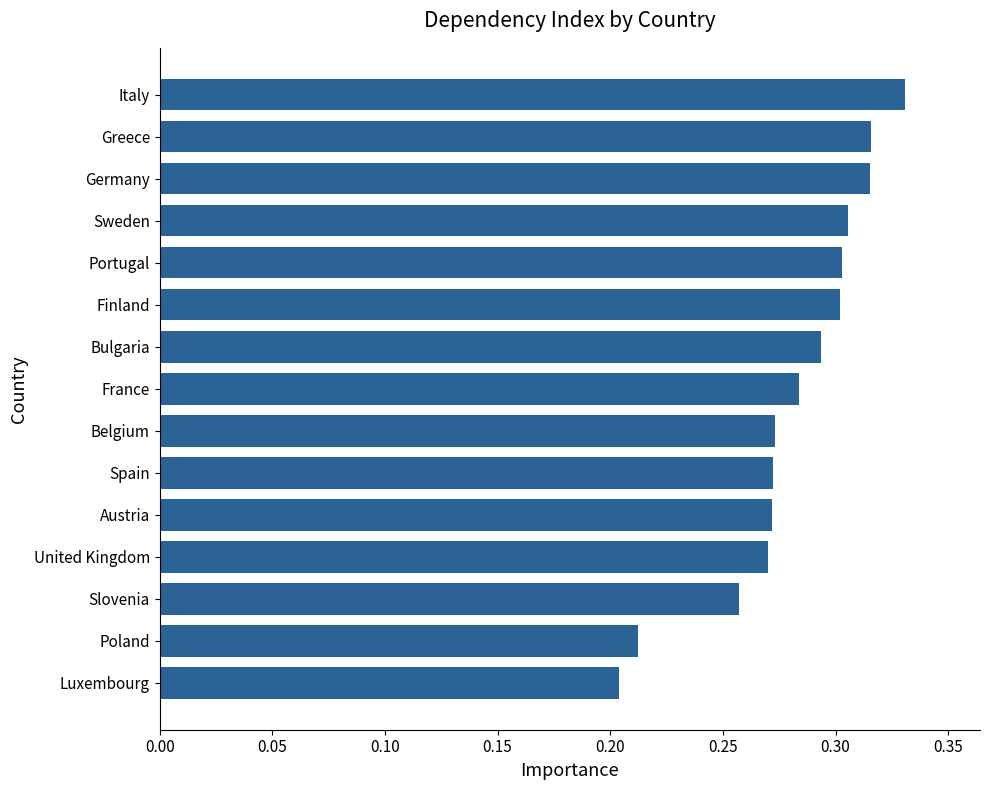

What is the sum of all values?

4.2